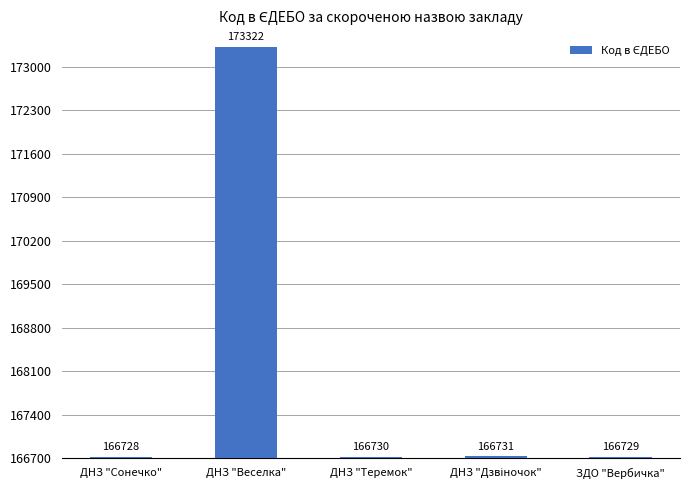

What is the change in value from ДНЗ "Сонечко" to ДНЗ "Веселка"?

+6594